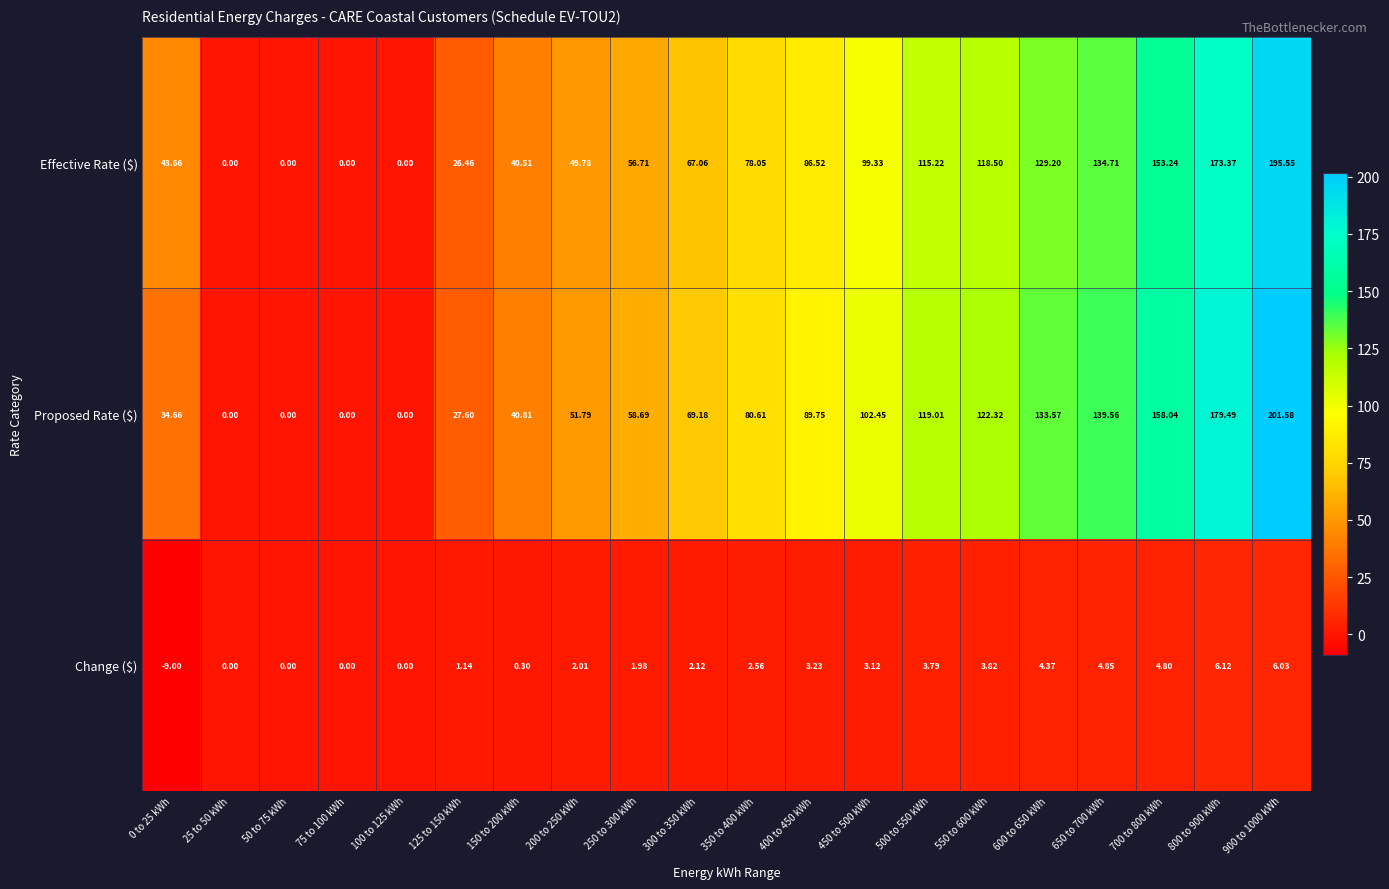

Which series has the largest total across all categories?

Proposed Rate ($)